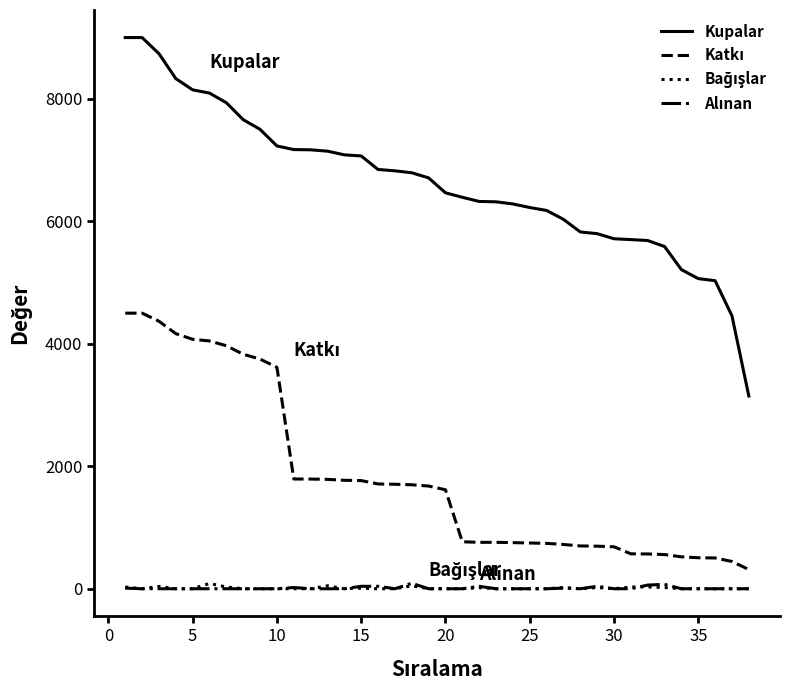

Which series has the widest spread of values?

Kupalar